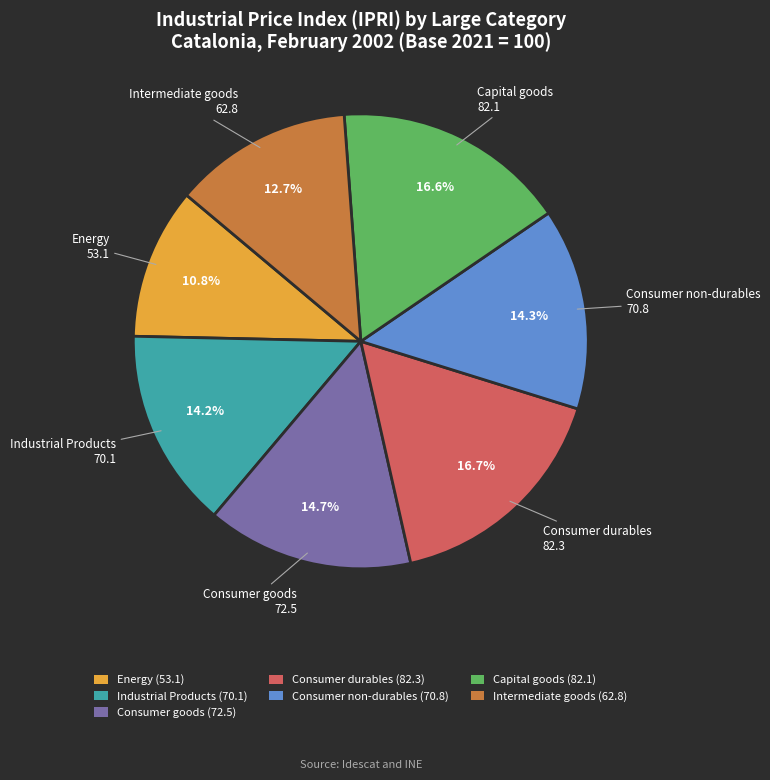

To the nearest percent, what portion does Capital goods represent?

17%